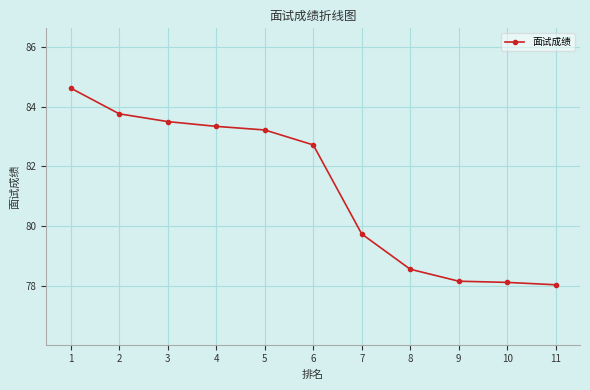

What is the value of the 3rd point from the left?

83.5